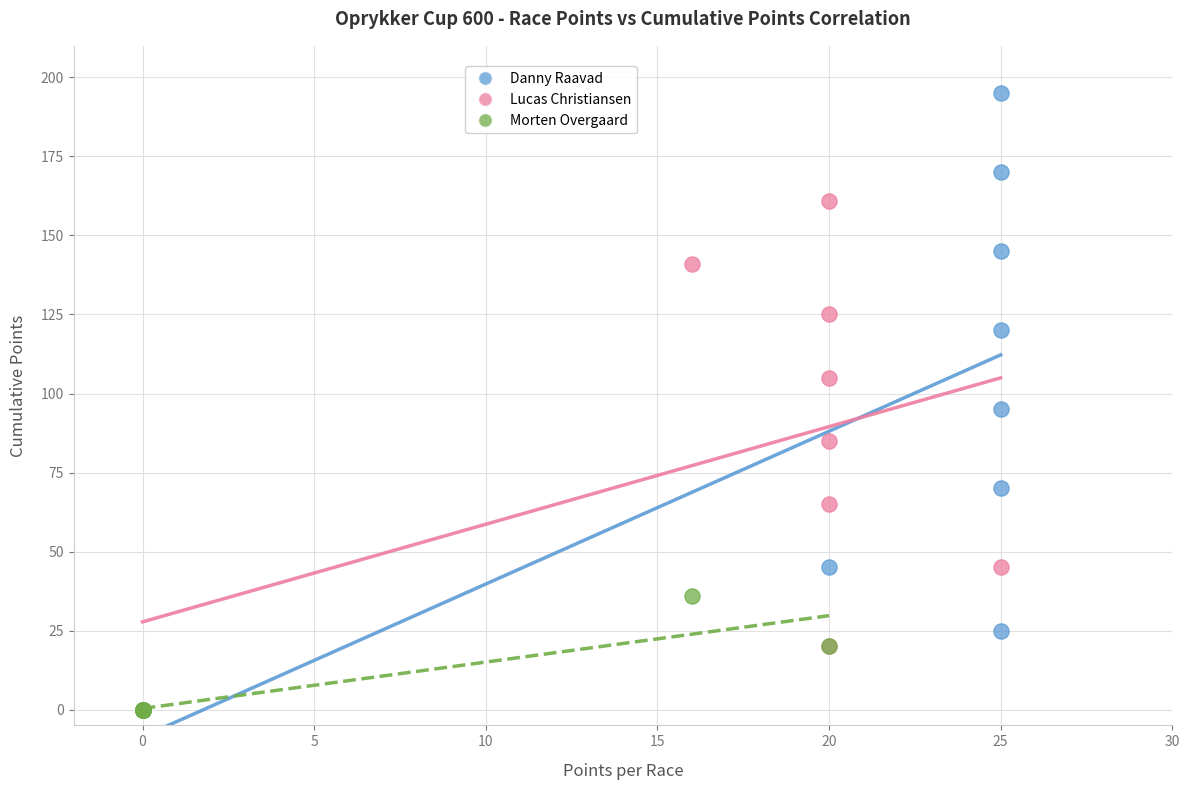

Which series contains the highest Y value?

Danny Raavad